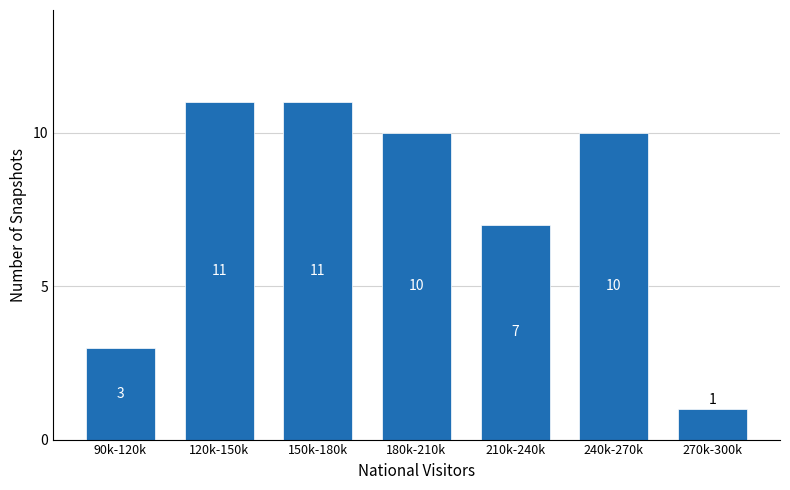

Reading left to right, what are all the values shown in this chart?

3	11	11	10	7	10	1